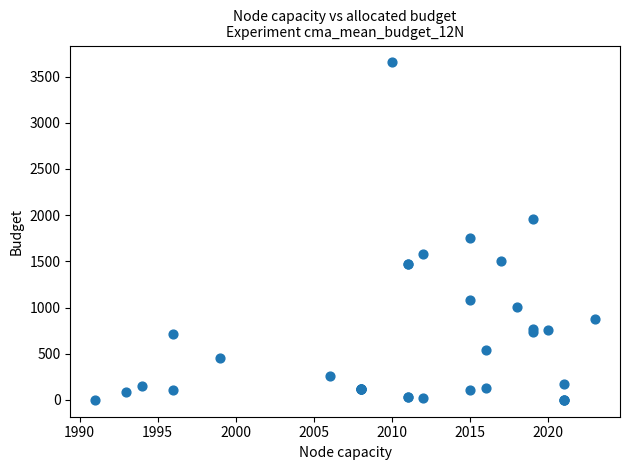

What Y value in the scatter plot is closest to 1827?

1757